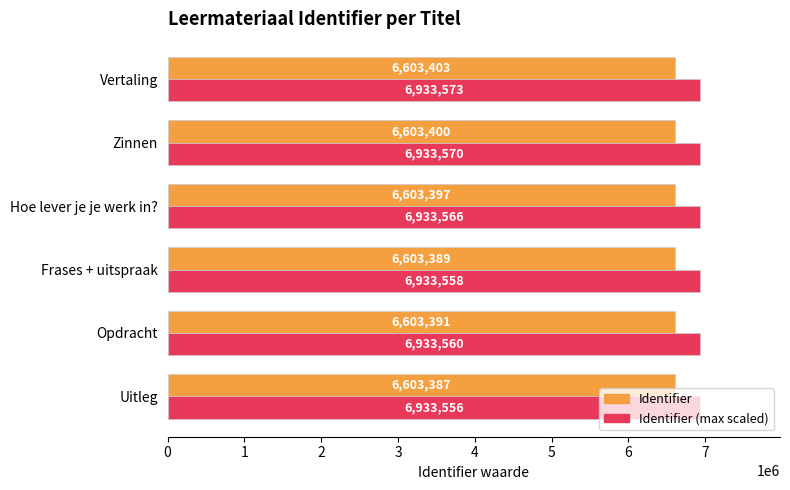

Count the Identifier values in the range 6603389 to 6603400.

4